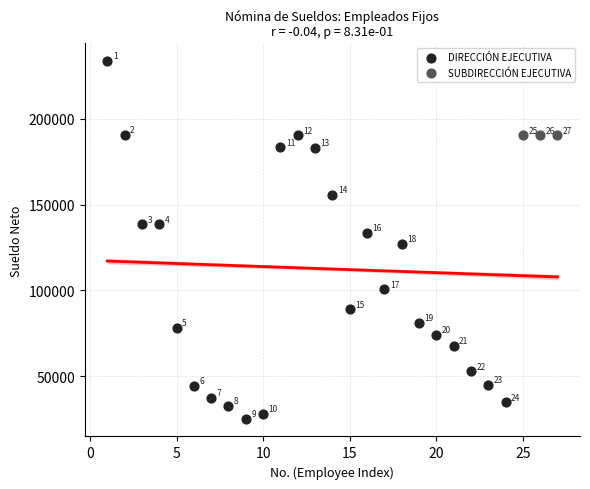

Which series reaches the minimum Y coordinate?

DIRECCIÓN EJECUTIVA